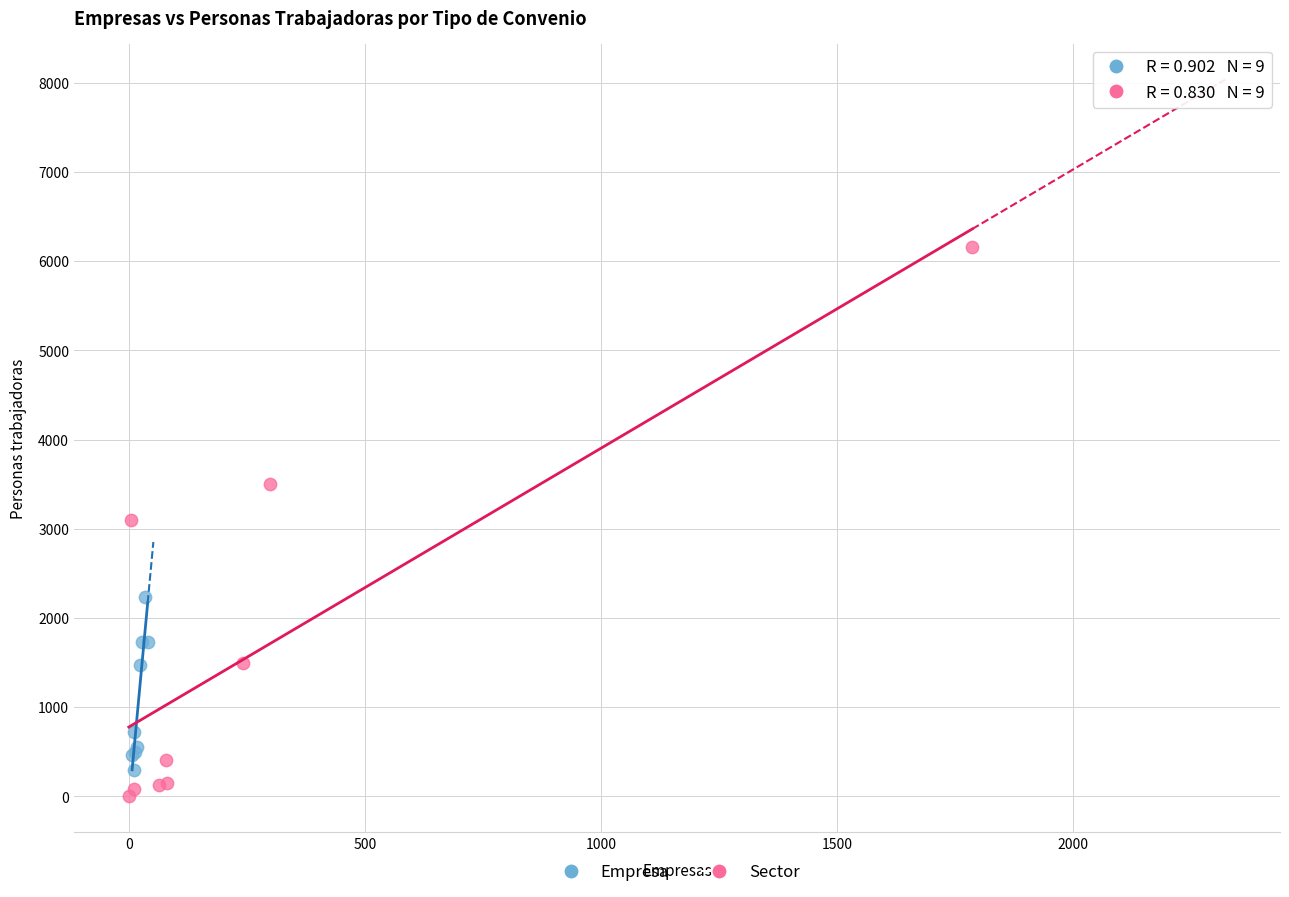

Which series has the widest spread of Y values?

Sector